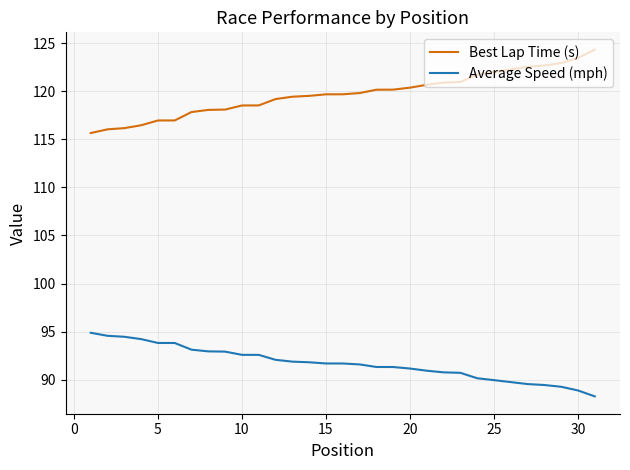

True or false: Best Lap Time (s) and Average Speed (mph) cross at least once.

False